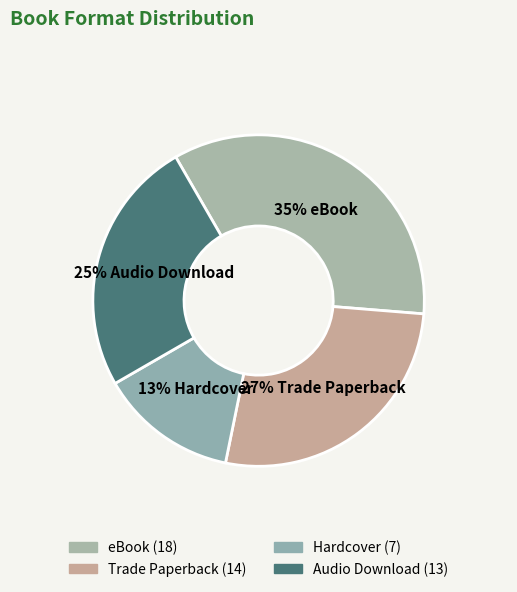

To the nearest percent, what is the average slice percentage?

25%